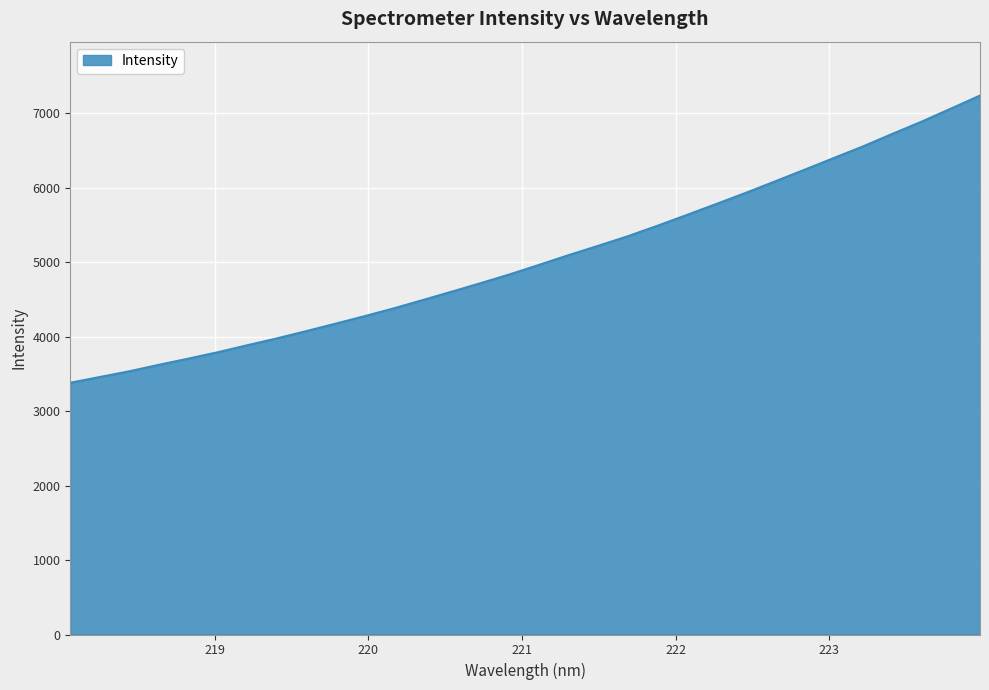

What is the smallest value displayed?

3379.4